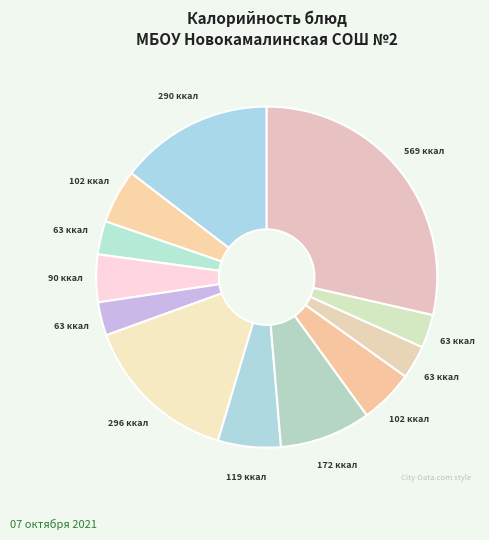

Is there a majority slice in this chart?

No